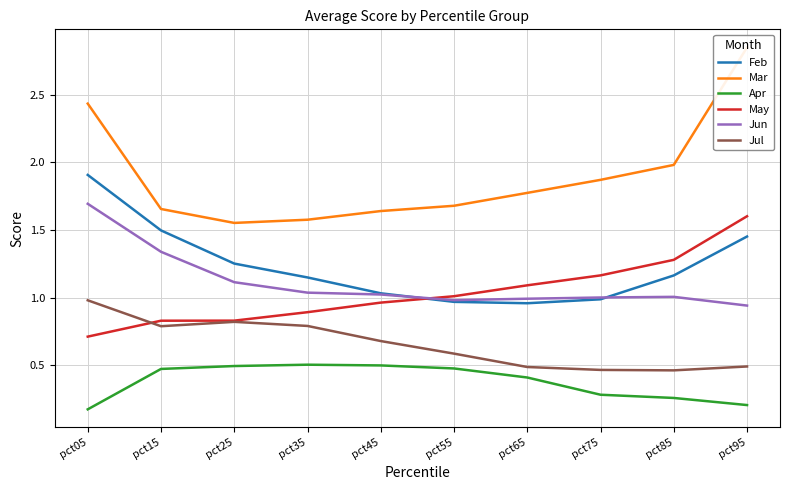

Does the chart have visible grid lines?

Yes